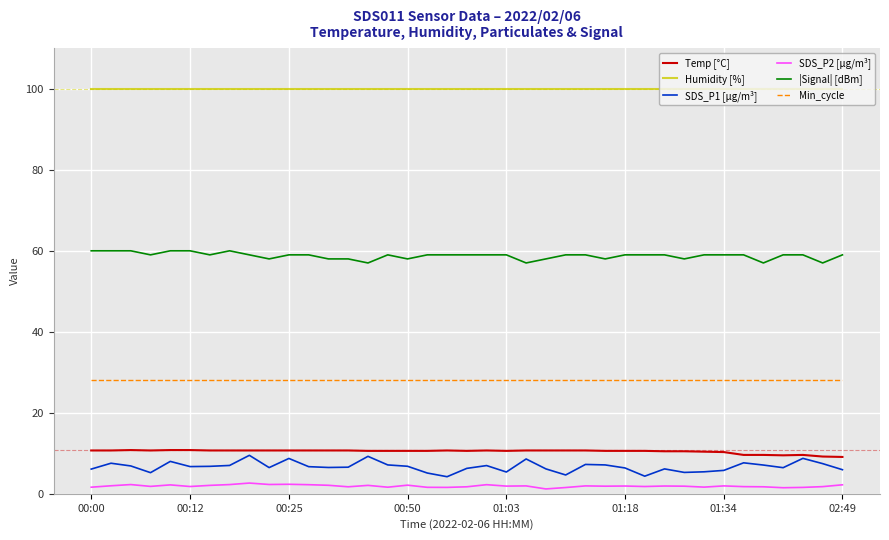

Which series has the largest total across all categories?

Humidity [%]